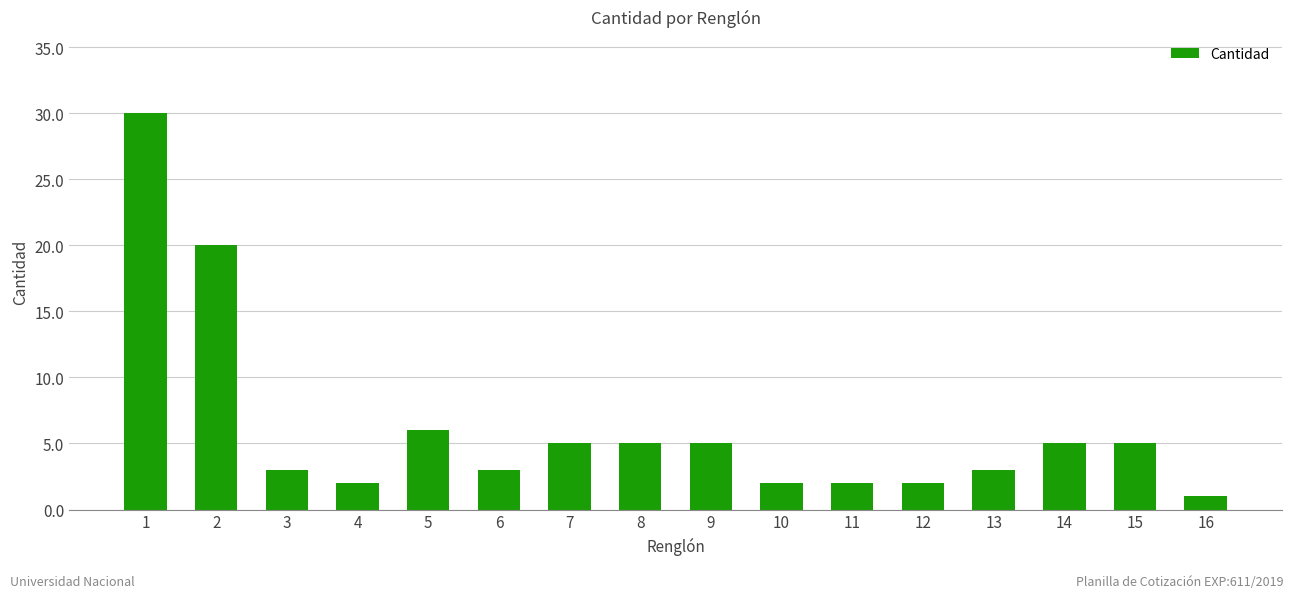

Where is the data nearest to the value 15?

2